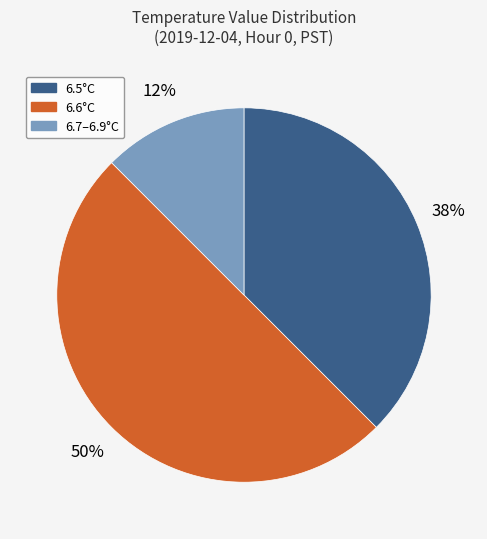

To the nearest percent, what is the average slice percentage?

33%